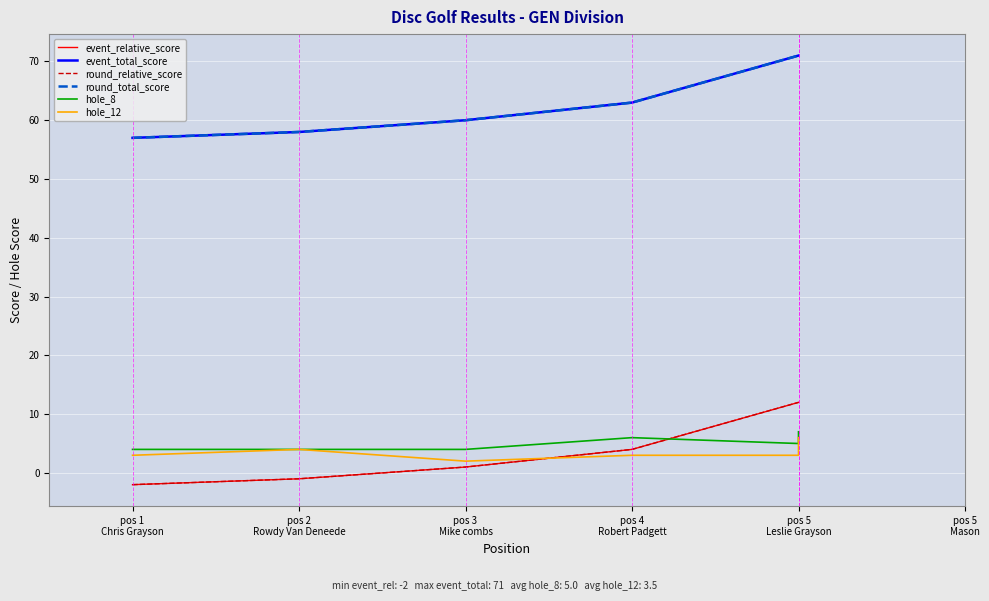

What is the total value across all series at pos 4
Robert Padgett?

143